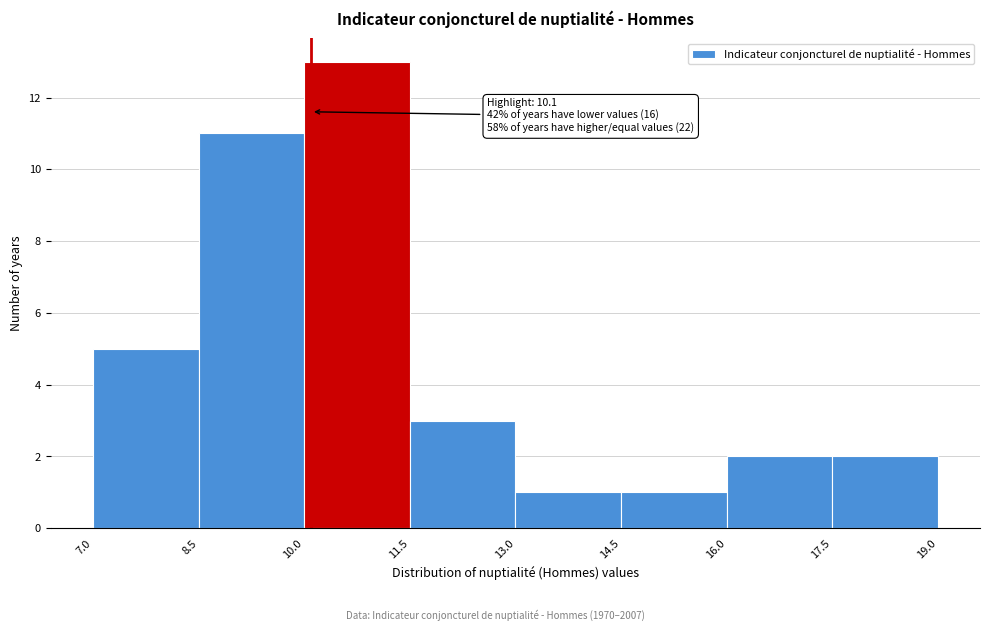

Which range on the x-axis has the tallest bar?

10.0 to 11.5